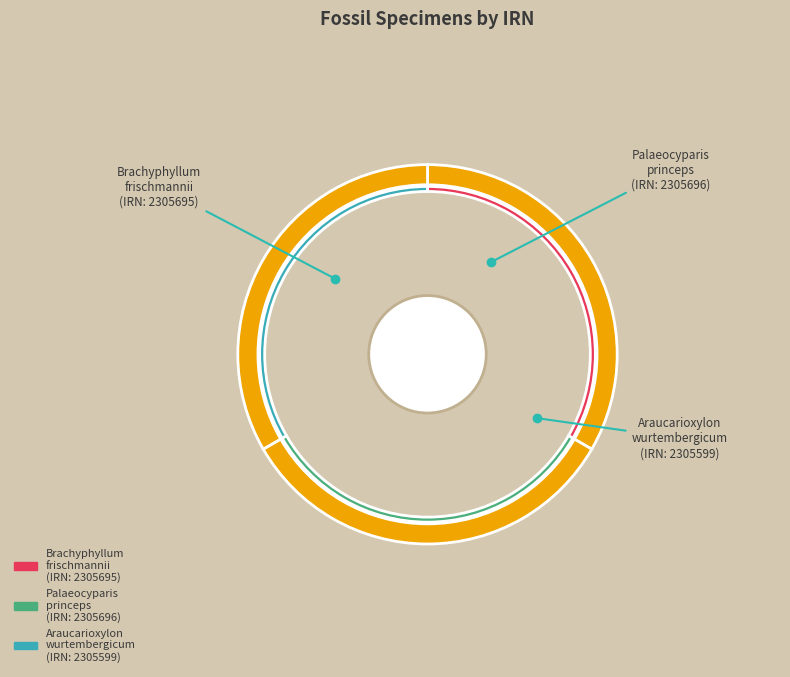

How many slices are in this pie chart?

3